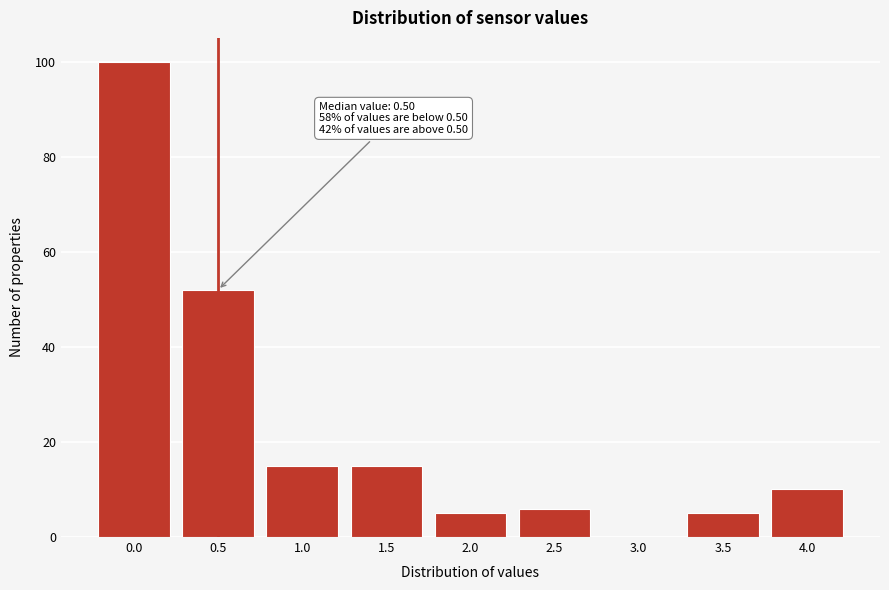

Reading left to right, list all the values displayed in this chart.

0.0=100	0.5=52	1.0=15	1.5=15	2.0=5	2.5=6	3.0=0	3.5=5	4.0=10